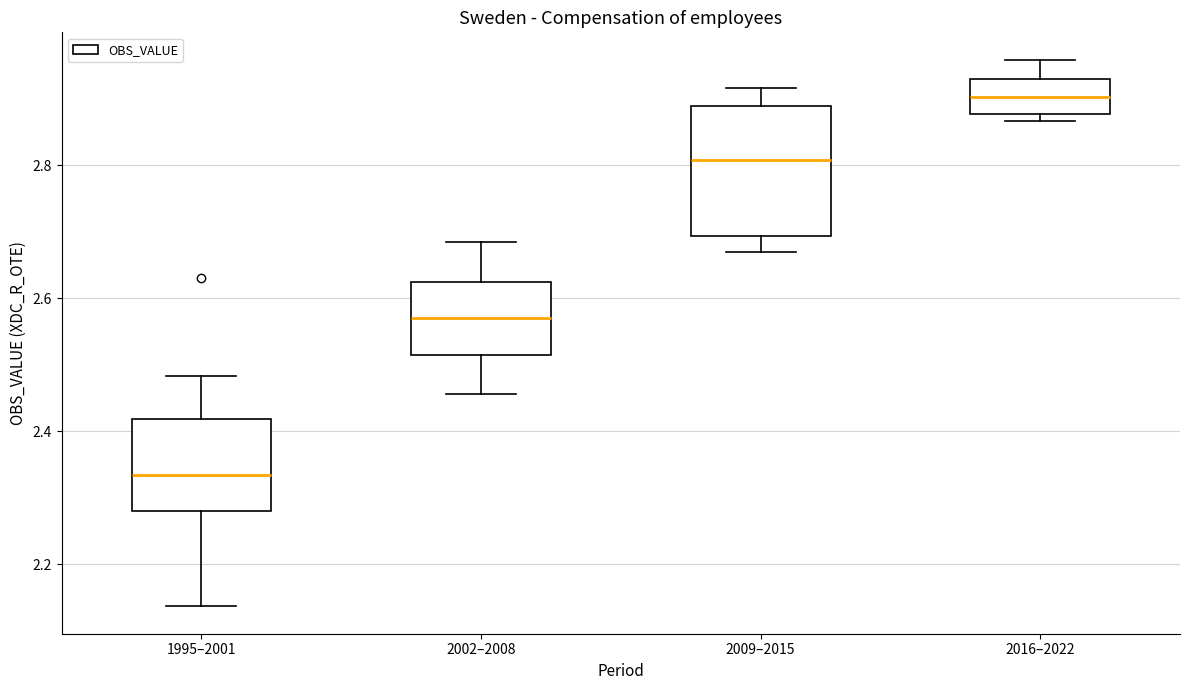

Reading left to right, read every box against the y-axis: the position of its median line, the range the box covers, and the ends of its whiskers. The values are not printed on the chart, so give them approximately, as read against the axis.

1995–2001: median 2.34, box 2.28 to 2.42, whiskers 2.14 to 2.48
2002–2008: median 2.58, box 2.52 to 2.62, whiskers 2.46 to 2.68
2009–2015: median 2.80, box 2.70 to 2.88, whiskers 2.66 to 2.92
2016–2022: median 2.90, box 2.88 to 2.92, whiskers 2.86 to 2.96